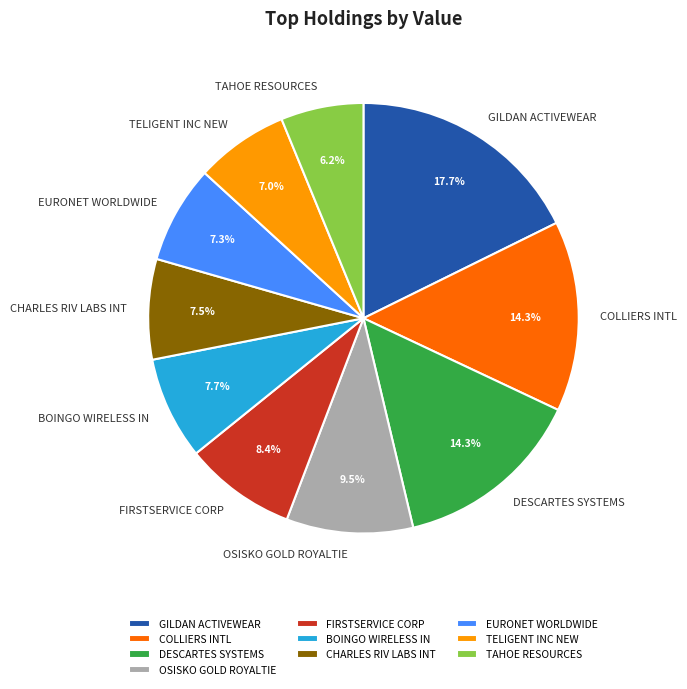

Between FIRSTSERVICE CORP and GILDAN ACTIVEWEAR, which is larger?

GILDAN ACTIVEWEAR